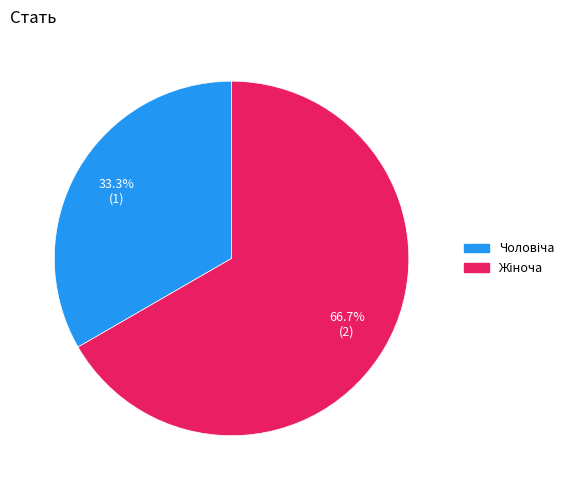

Is there any slice that represents more than half of the pie?

Yes